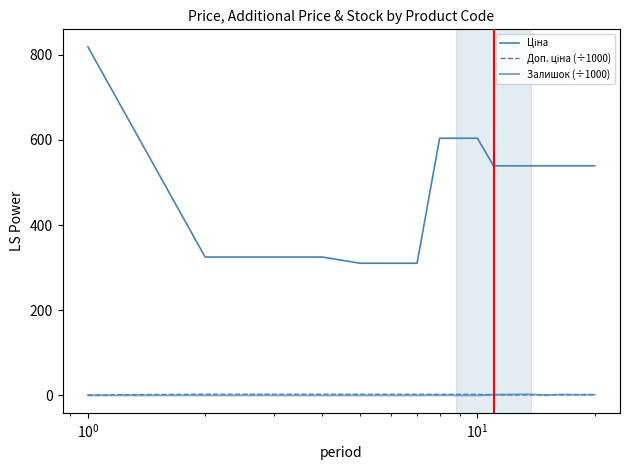

How many times do Залишок (÷1000) and Доп. ціна (÷1000) cross each other?

3